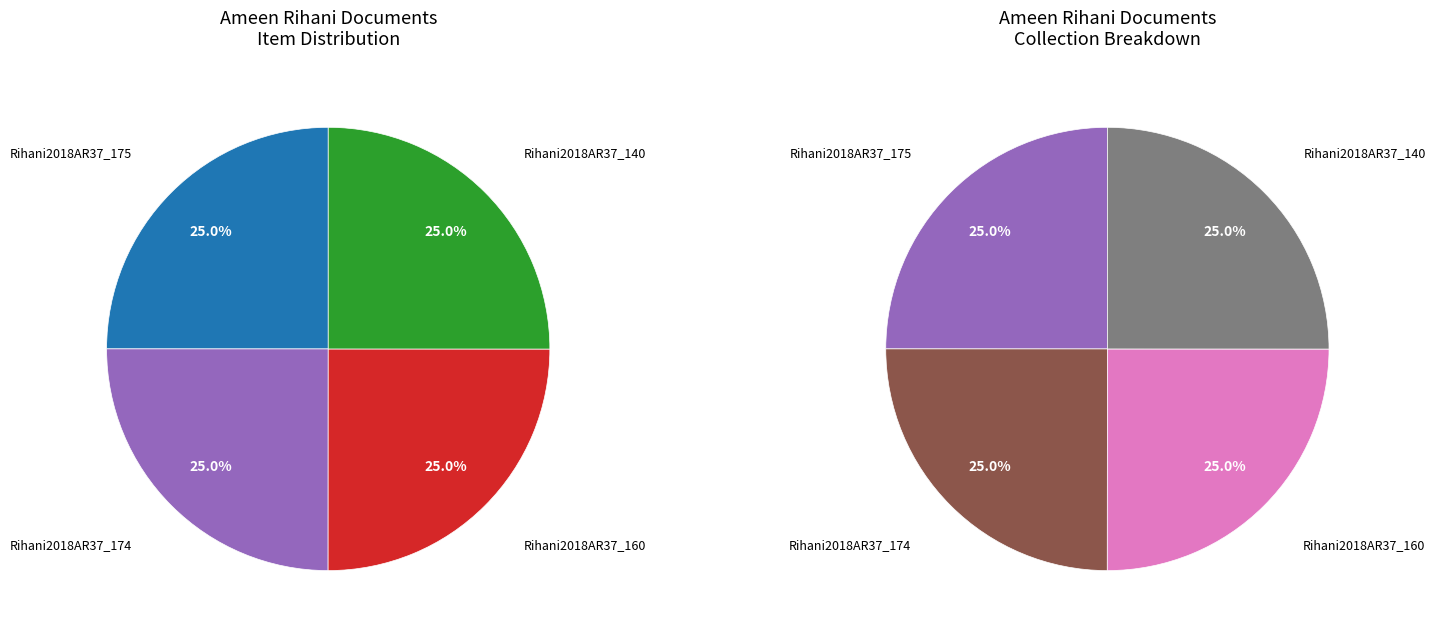

To the nearest percent, what portion does Rihani2018AR37_140 represent?

25%